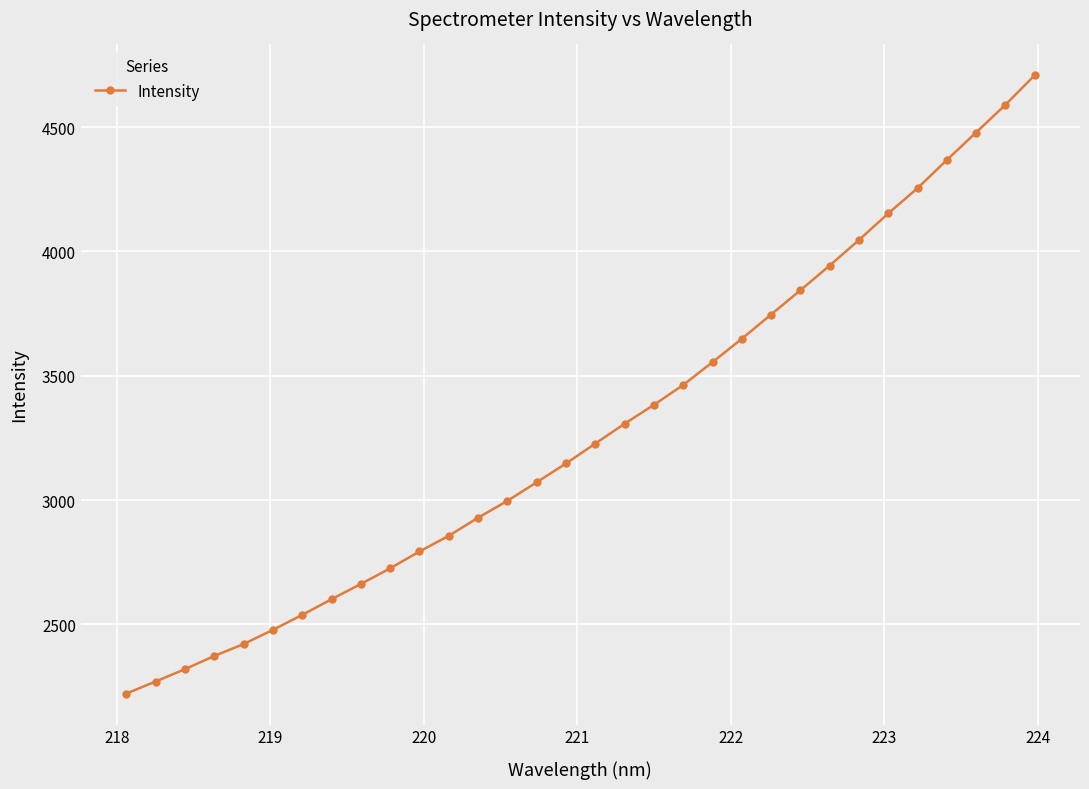

What is the difference between the maximum and second lowest values?

2437.5